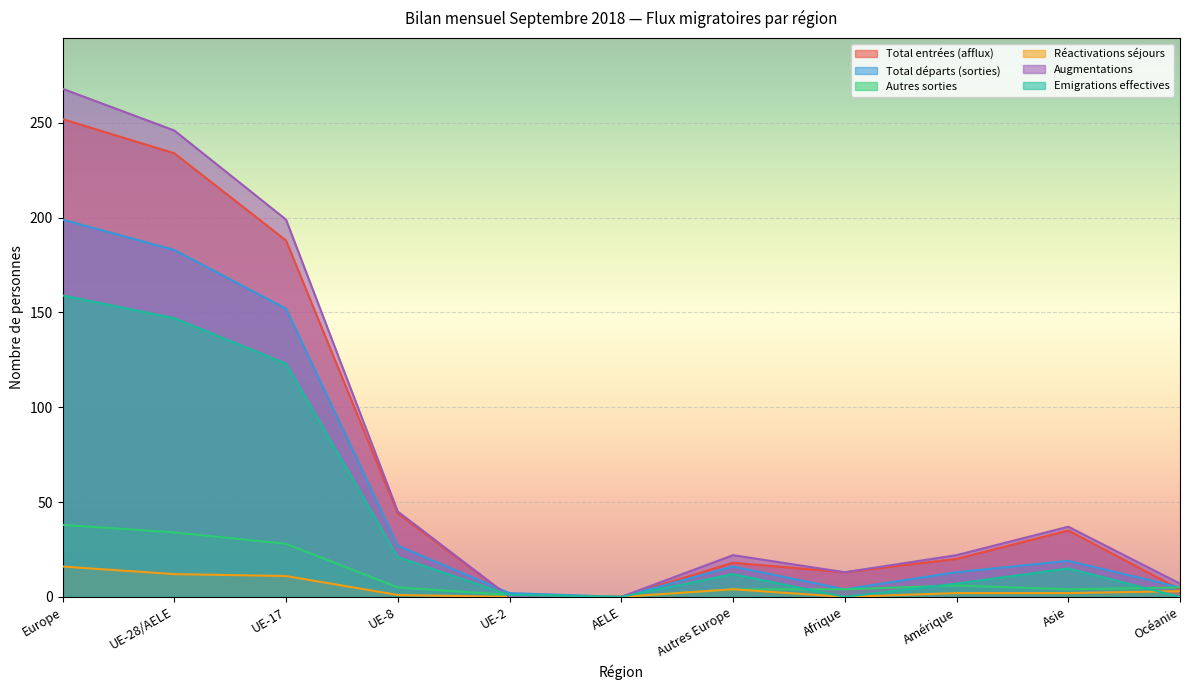

The value of Total départs (sorties) at UE-17 is 152. True or false?

True